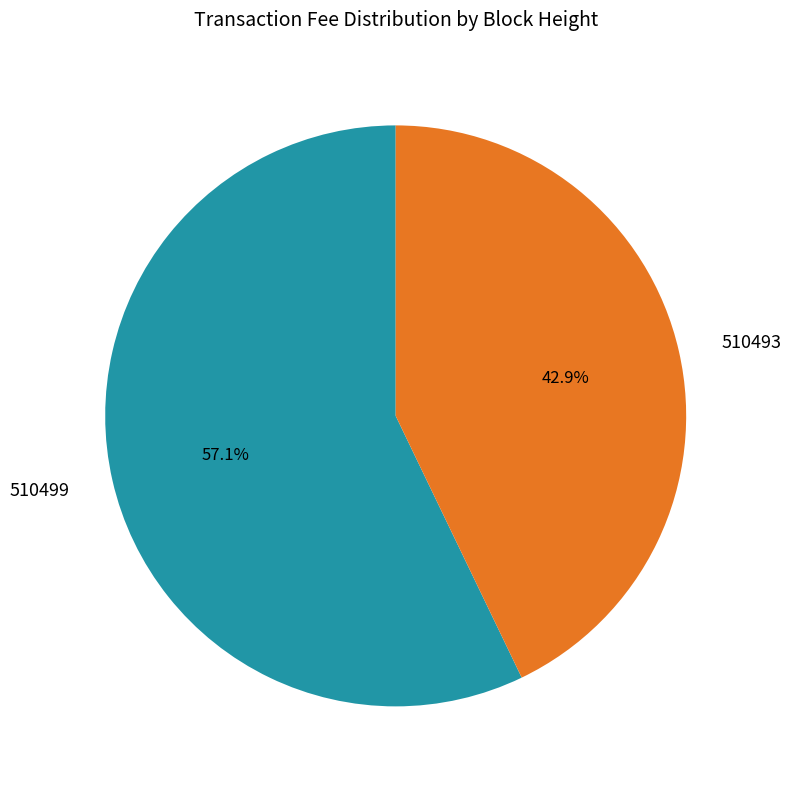

How many slices are in this pie chart?

2